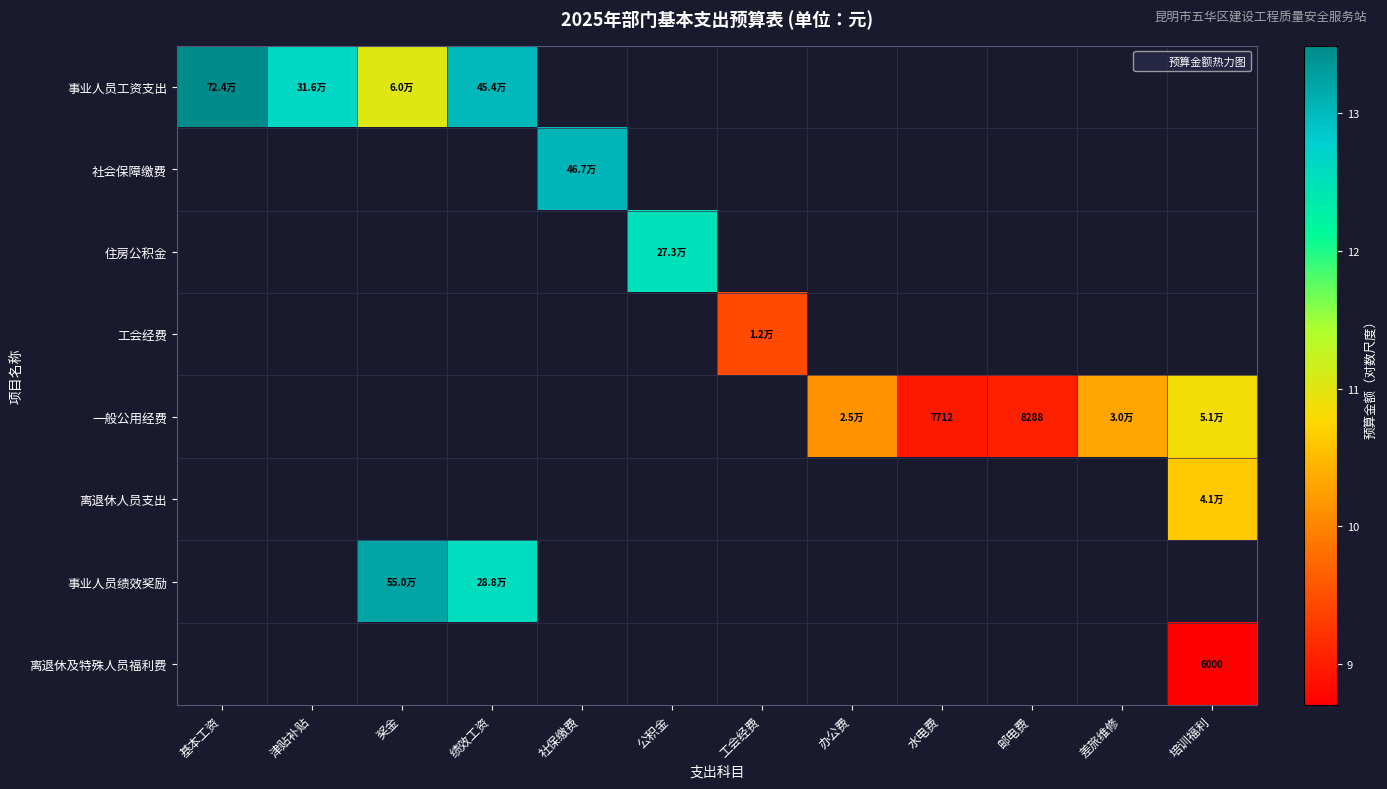

How many data points does each series have?

12